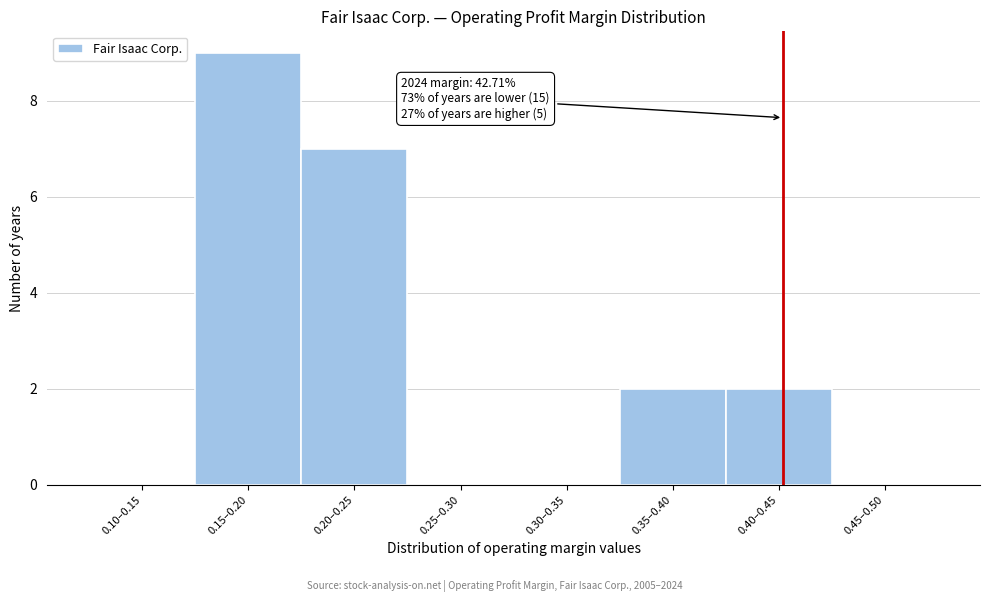

Reading right to left, what are all the values shown in this chart?

0.45–0.50=0	0.40–0.45=2	0.35–0.40=2	0.30–0.35=0	0.25–0.30=0	0.20–0.25=7	0.15–0.20=9	0.10–0.15=0